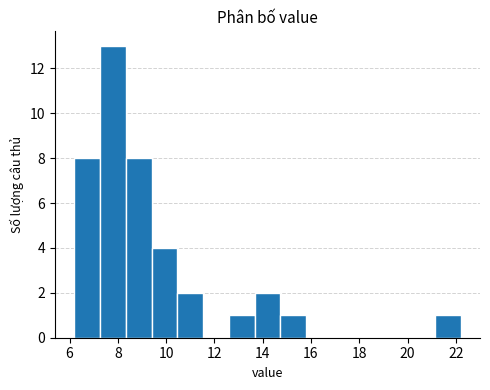

Reading left to right, list every bar in this chart as the range it spans on the x-axis followed by its height. Neither the bar edges nor the heights are printed on the chart, so give them approximately, as read against the axes.

6.2 to 7.2: 8
7.2 to 8.4: 13
8.4 to 9.4: 8
9.4 to 10.4: 4
10.4 to 11.6: 2
11.6 to 12.6: 0
12.6 to 13.6: 1
13.6 to 14.8: 2
14.8 to 15.8: 1
15.8 to 16.8: 0
16.8 to 18.0: 0
18.0 to 19.0: 0
19.0 to 20.0: 0
20.0 to 21.2: 0
21.2 to 22.2: 1